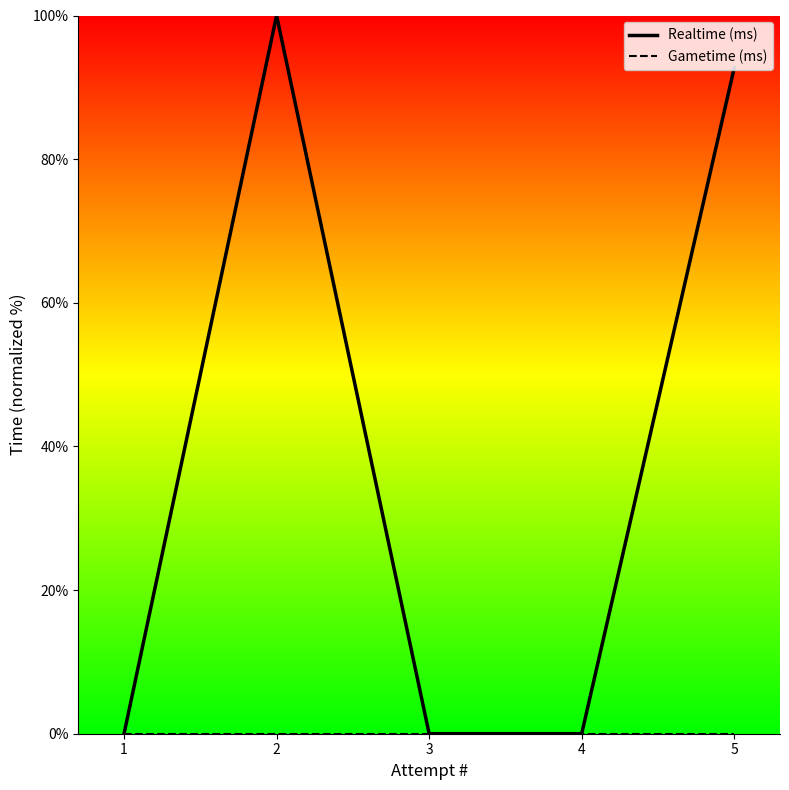

How many lines are shown in the chart?

2